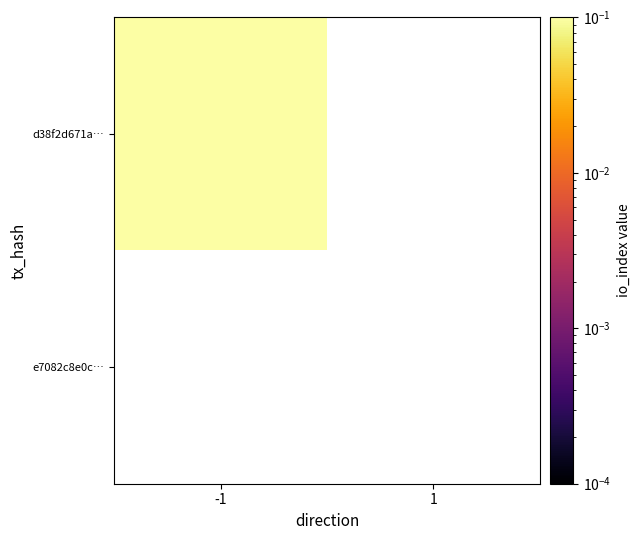

Which series has the largest total across all categories?

d38f2d671a0380d813dd5b923b385104234ce19